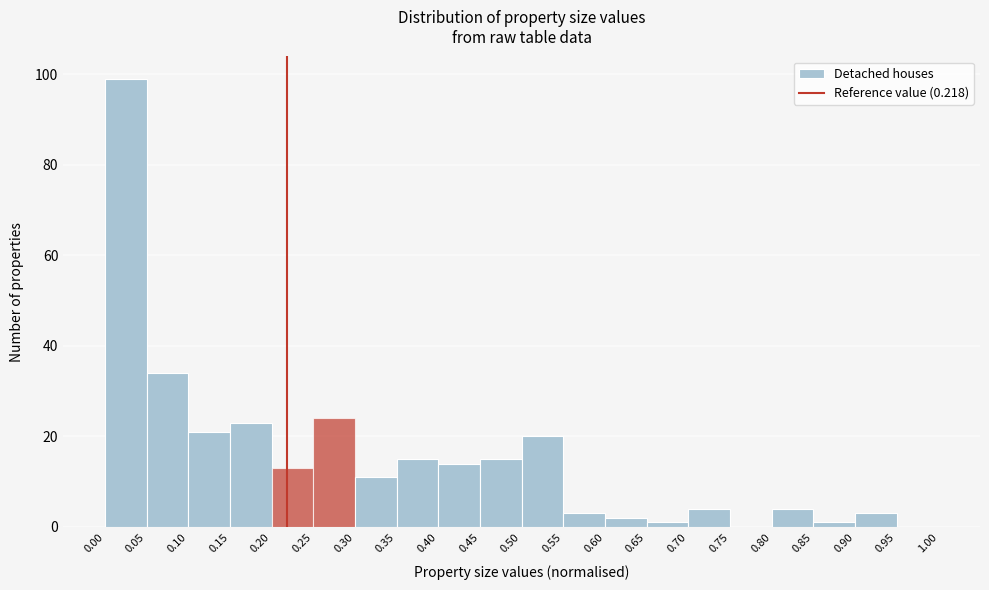

Reading left to right, transcribe this chart: for each bar, give the range it covers on the x-axis and its height. The values are not printed on the chart, so give them approximately, as read against the axis.

0.00 to 0.05: 100
0.05 to 0.10: 34
0.10 to 0.15: 22
0.15 to 0.20: 24
0.20 to 0.25: 14
0.25 to 0.30: 24
0.30 to 0.35: 12
0.35 to 0.40: 16
0.40 to 0.45: 14
0.45 to 0.50: 16
0.50 to 0.55: 20
0.55 to 0.60: 4
0.60 to 0.65: 2
0.65 to 0.70: under 2
0.70 to 0.75: 4
0.75 to 0.80: 0
0.80 to 0.85: 4
0.85 to 0.90: under 2
0.90 to 0.95: 4
0.95 to 1.00: 0